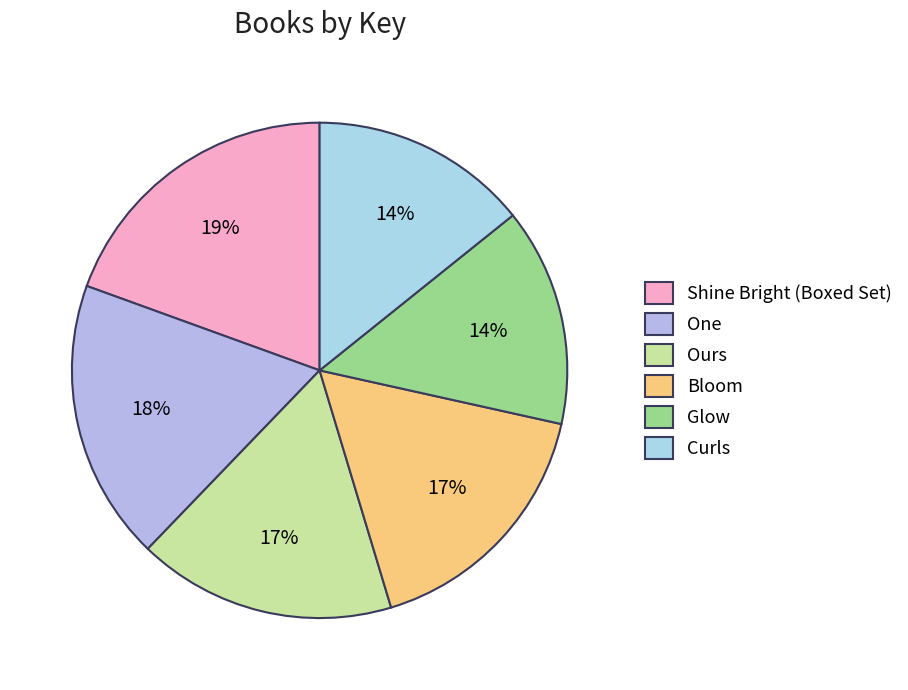

To the nearest percent, what is the average slice percentage?

17%